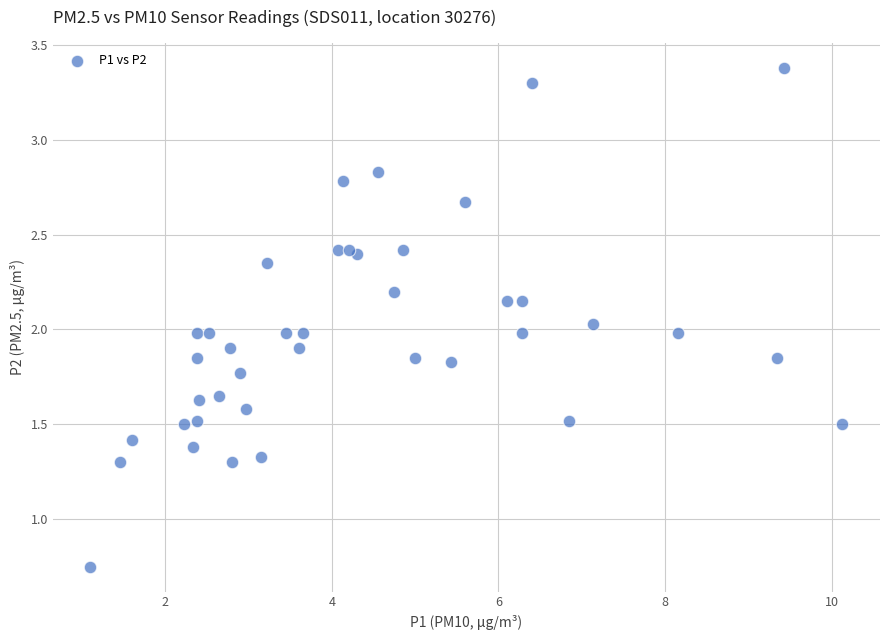

What is the range of X values (max minus min)?

9.0